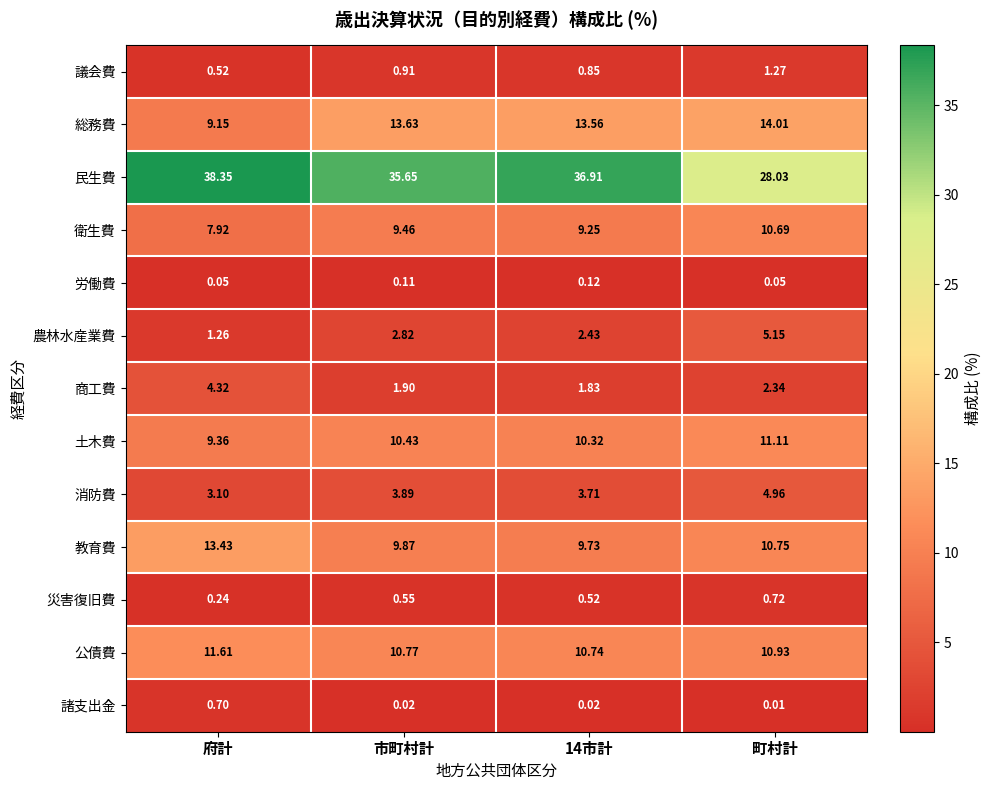

Where does the 農林水産業費 series first go above 2?

市町村計